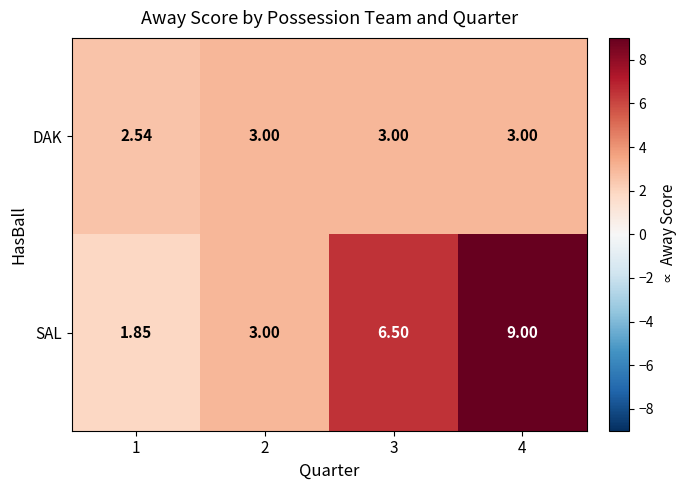

Rank the series by their maximum value, from lowest to highest.

DAK, SAL